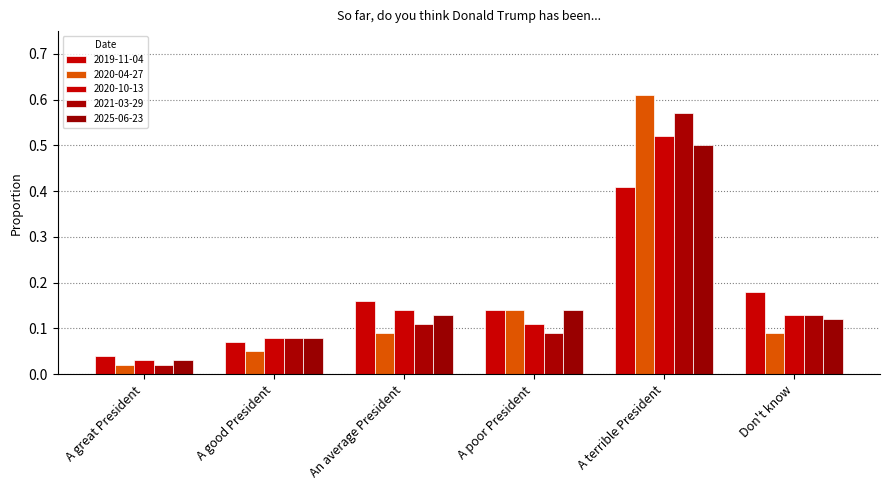

True or false: 2020-10-13 has a value of 0.5 at A terrible President.

True